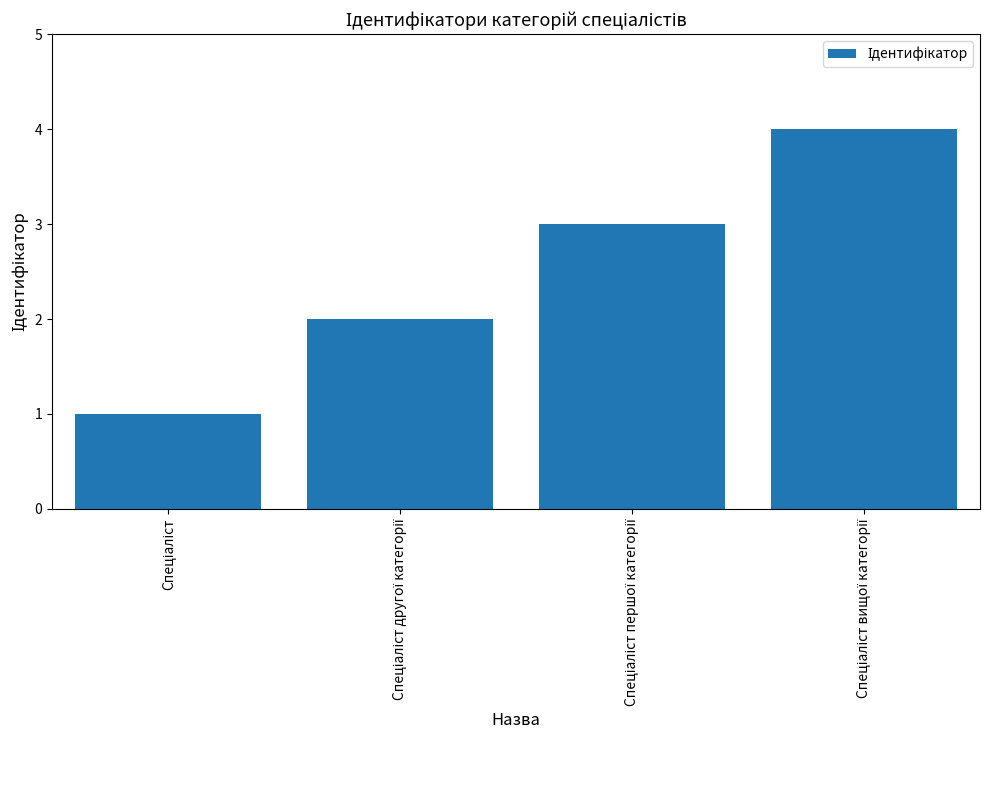

What is the difference between the maximum and minimum values?

3